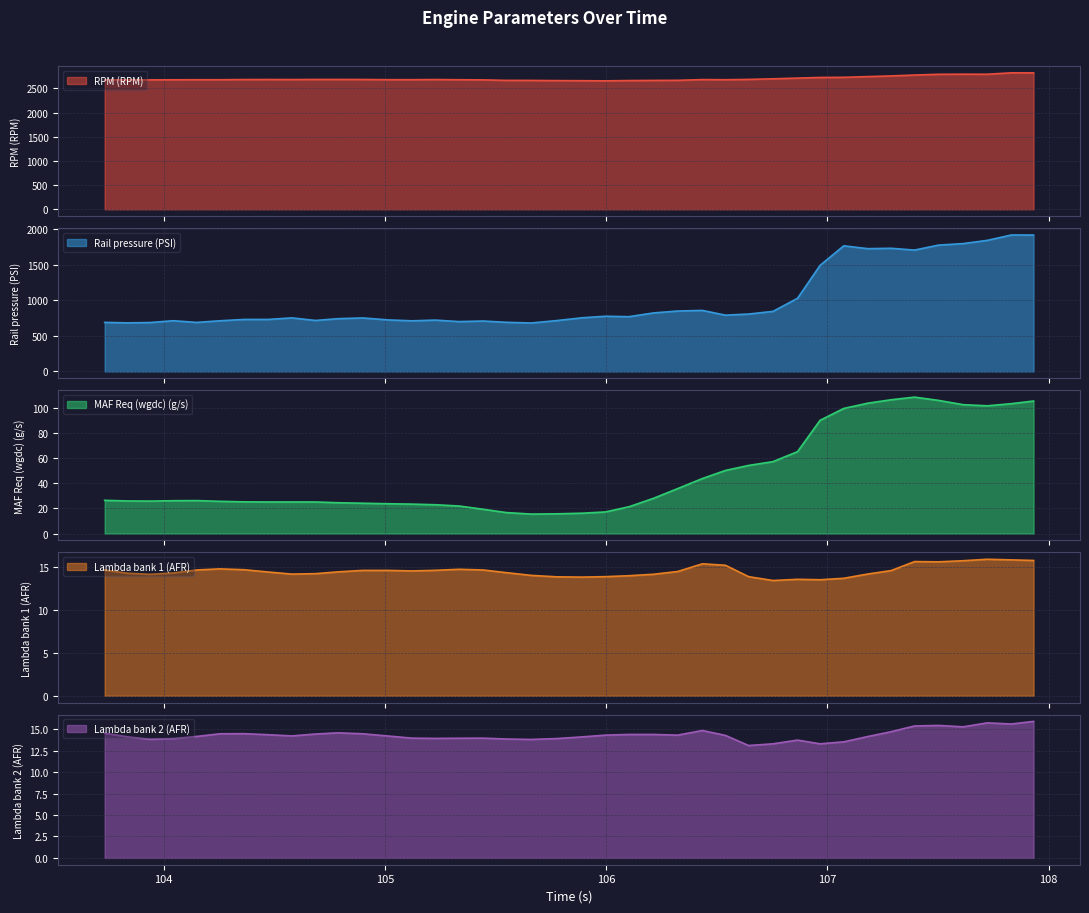

What is the maximum value for MAF Req (wgdc) (g/s)?

108.3